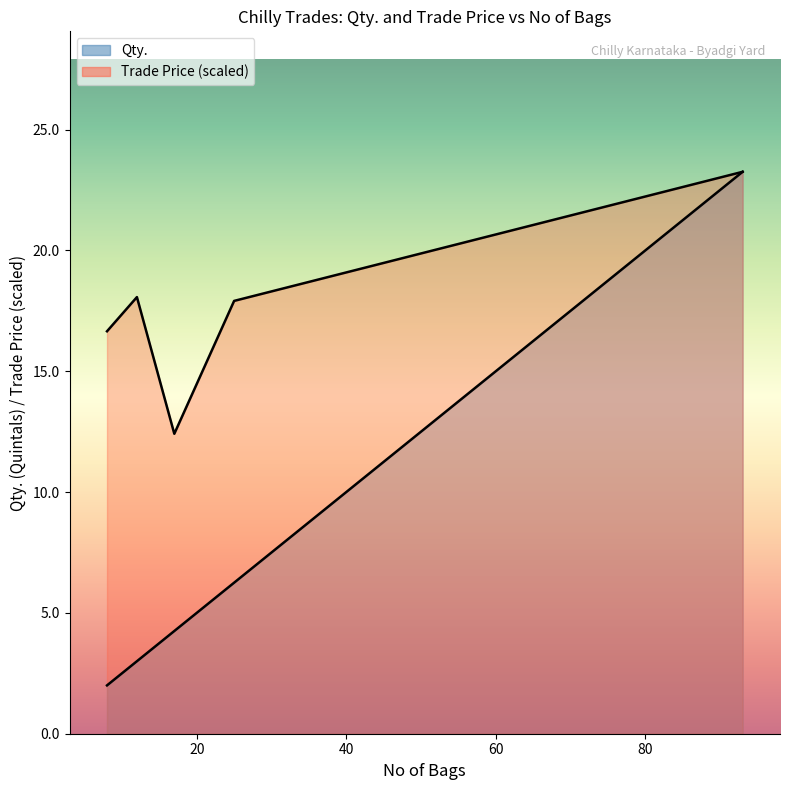

What is the maximum value shown in the chart?

23.2